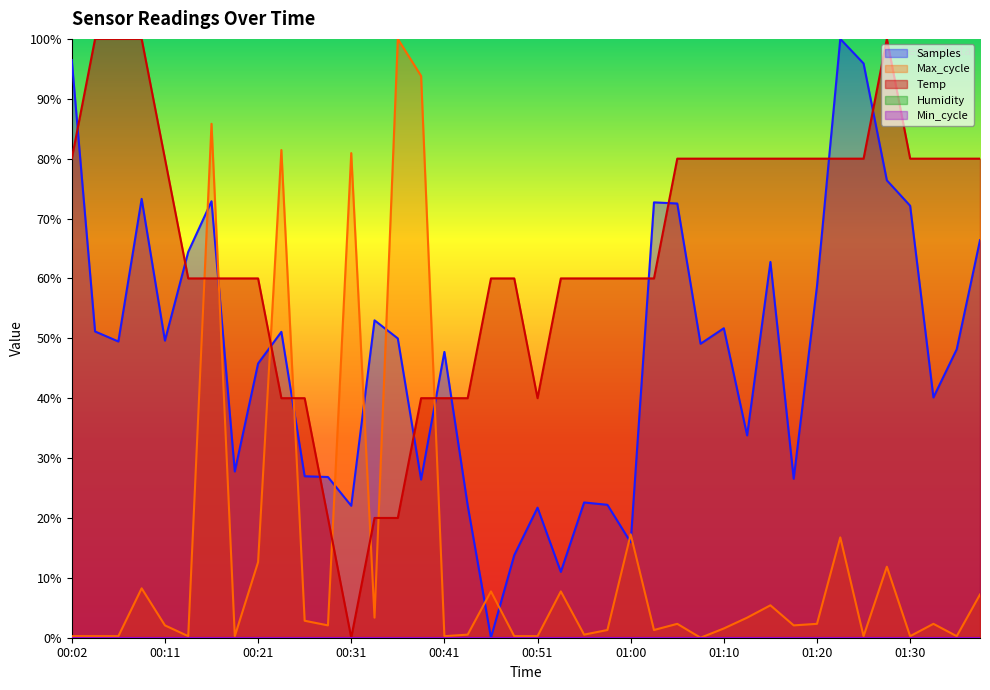

What is the greatest value displayed?

100.0